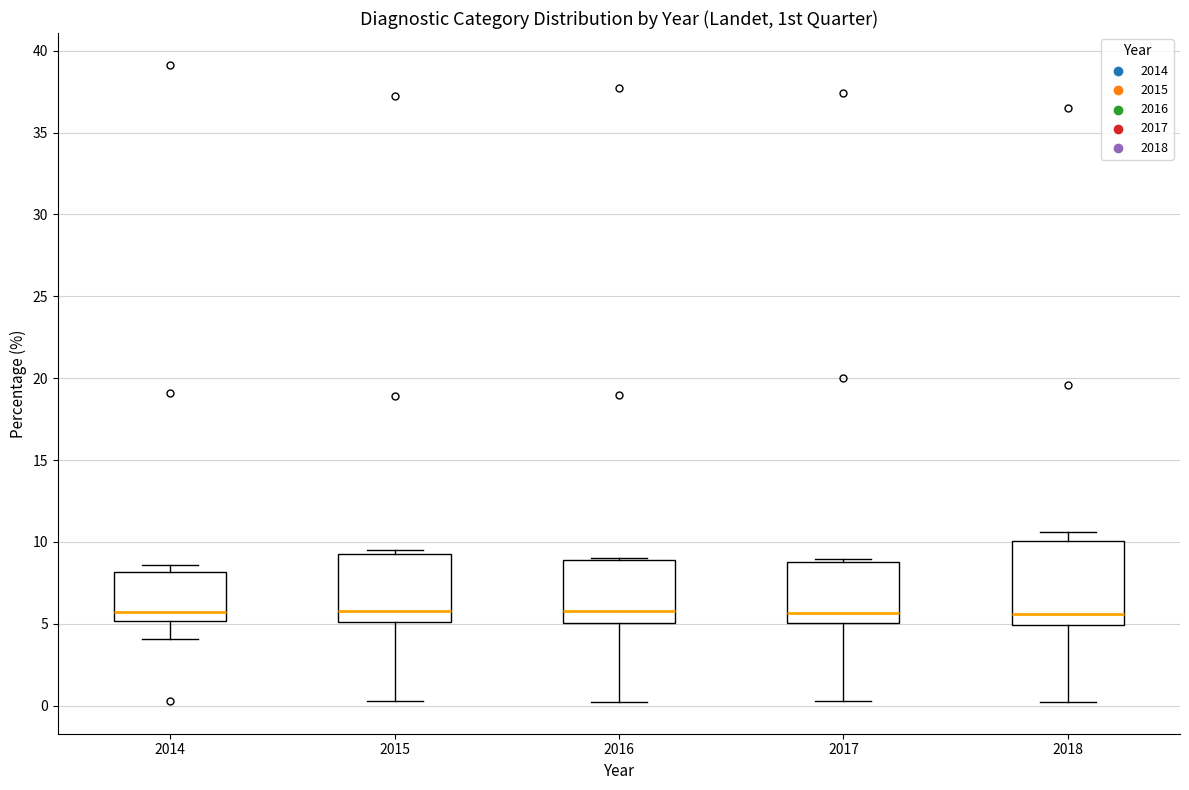

Reading left to right, transcribe this box plot: for each box, give where its median line is, the range the box spans, and where its two whiskers end, as read against the y-axis. The values are not printed on the chart, so give them approximately, as read against the axis.

2014: median 5.5, box 5.0 to 8.0, whiskers 4.0 to 8.5
2015: median 6.0, box 5.0 to 9.5, whiskers 0.5 to 9.5 (just above the box's upper edge)
2016: median 6.0, box 5.0 to 9.0, whiskers 0.5 to 9.0
2017: median 5.5, box 5.0 to 9.0, whiskers 0.5 to 9.0 (just above the box's upper edge)
2018: median 5.5, box 5.0 to 10.0, whiskers 0.0 to 10.5